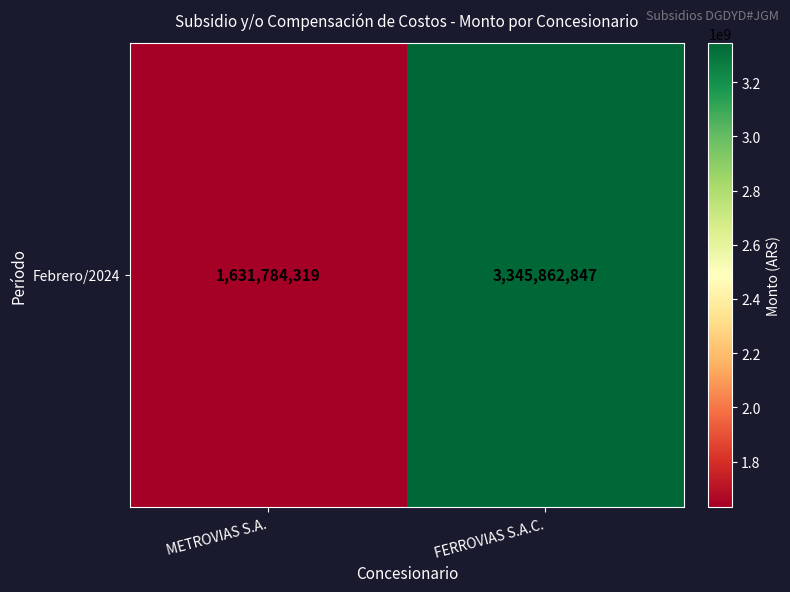

Approximately how many times larger is the value at FERROVIAS S.A.C. compared to METROVIAS S.A.?

2.1